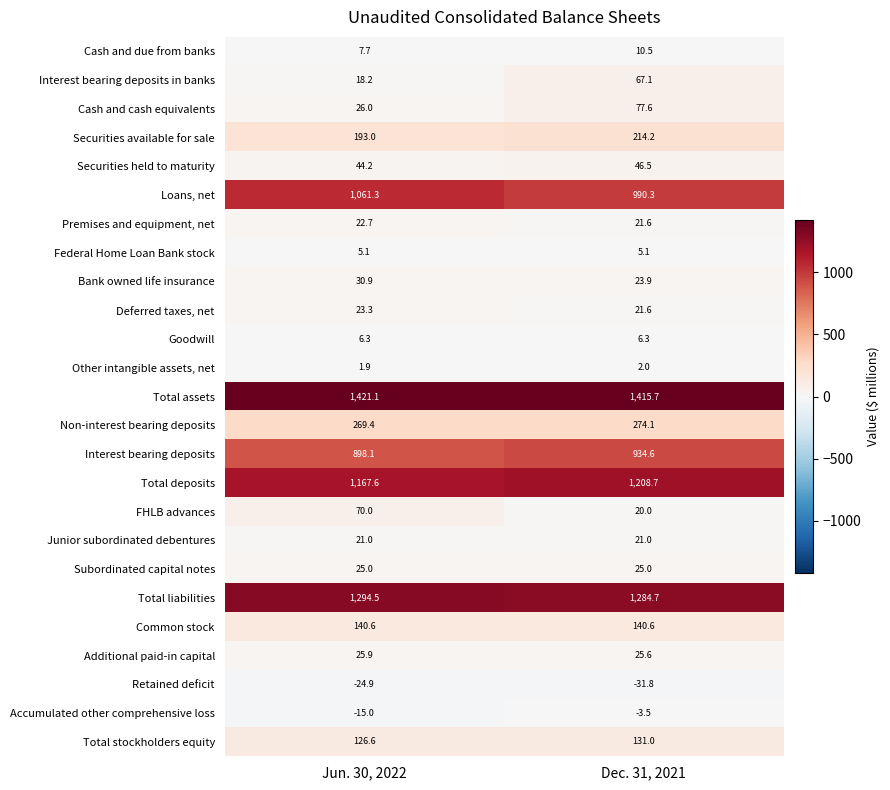

The Other intangible assets, net series shows 2.0 at Dec. 31, 2021. True or false?

True